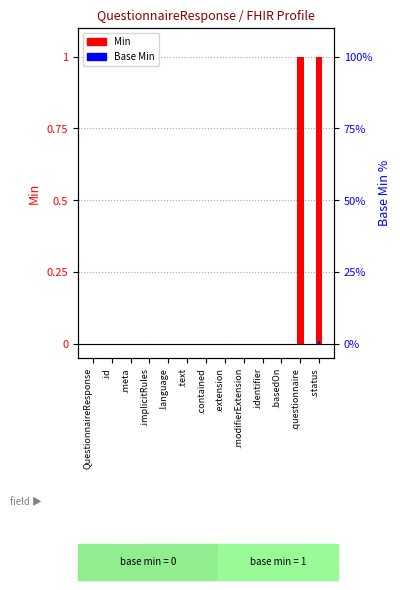

Where is Base Min nearest to the value 0?

QuestionnaireResponse